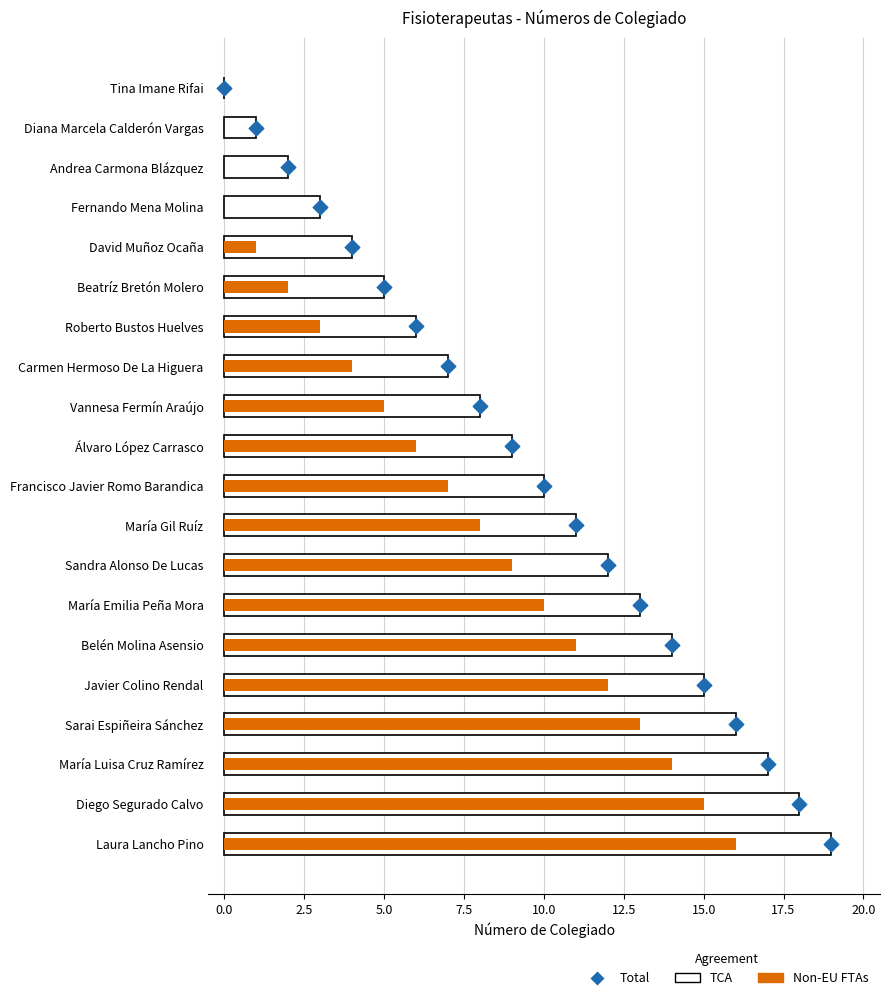

Which series contains the highest Y value?

TCA